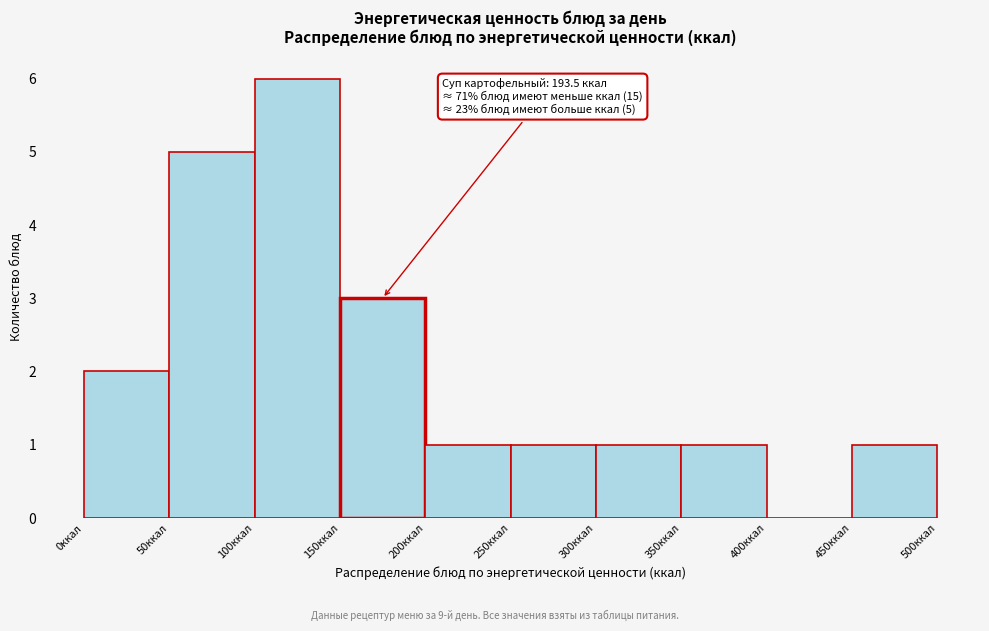

Which range on the x-axis has the tallest bar?

100 to 150